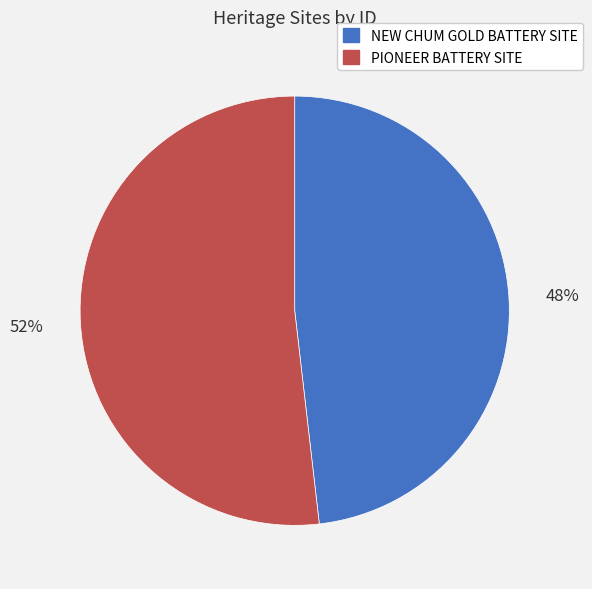

Does any single category account for the majority?

Yes